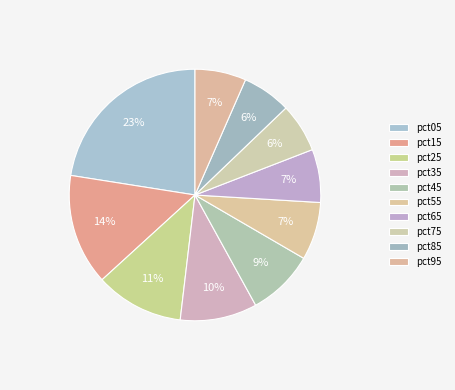

Do pct85 and pct45 together represent more than half of the pie?

No